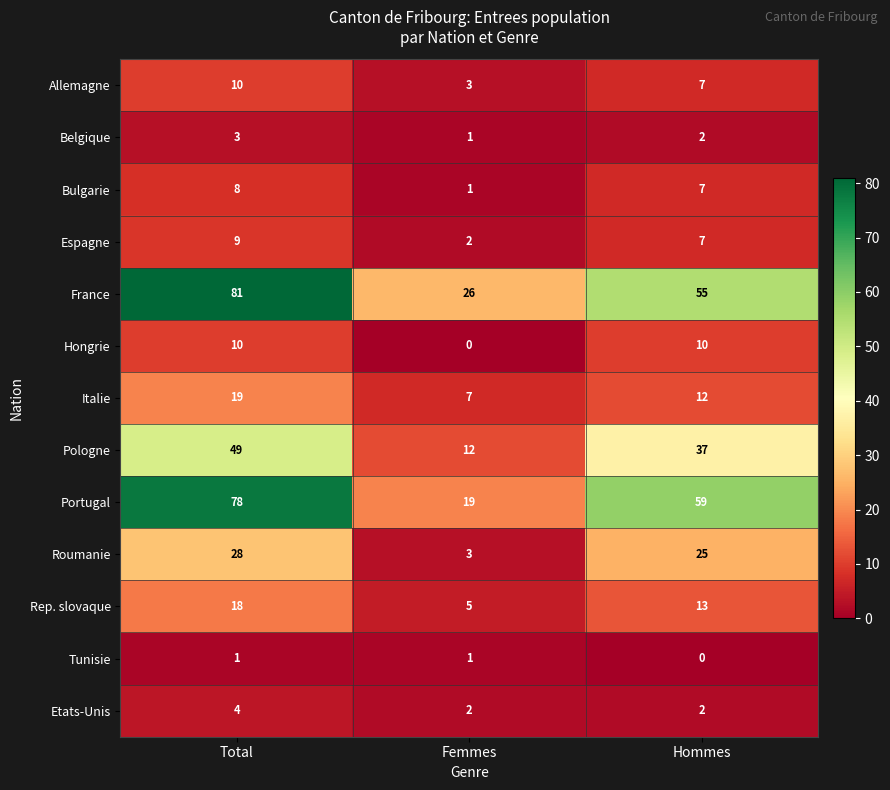

What is the difference between the second highest and minimum values in the Rep. slovaque series?

8